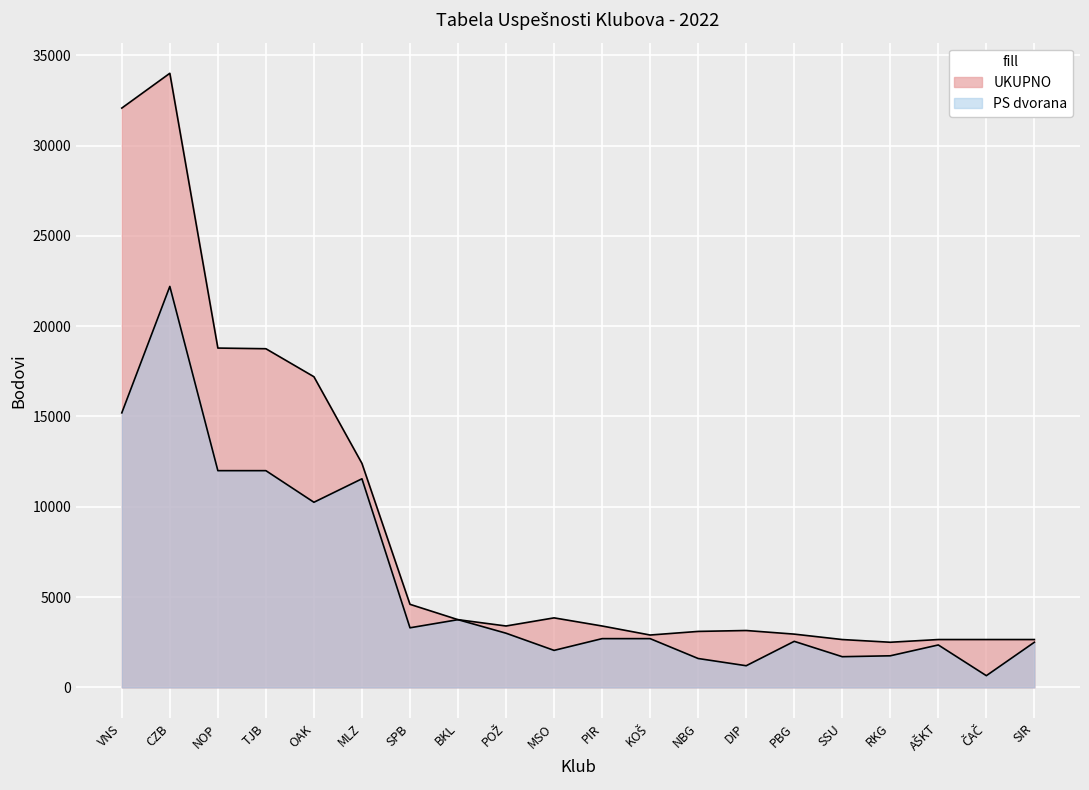

What is the value of the PS dvorana point at the 5th from the left?

10250